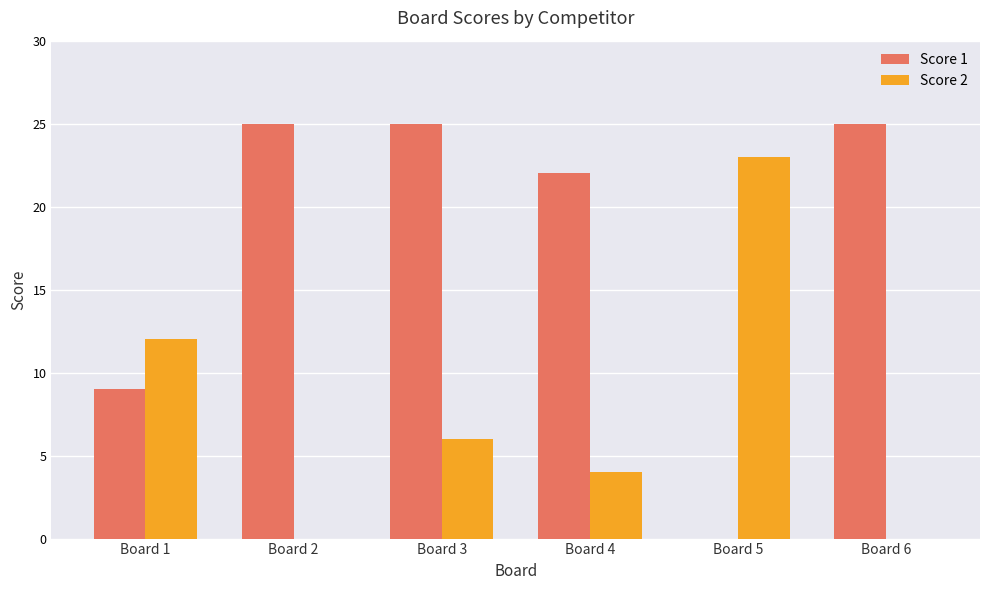

The value of Score 1 at Board 1 is 9. True or false?

True